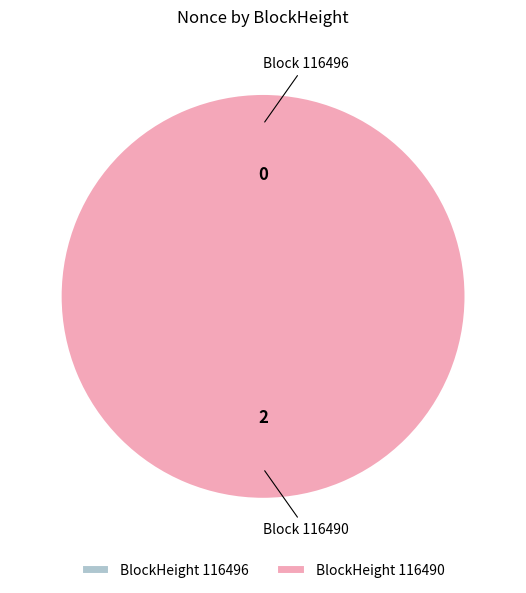

Is the sum of 116496 and 116490 greater than half?

Yes